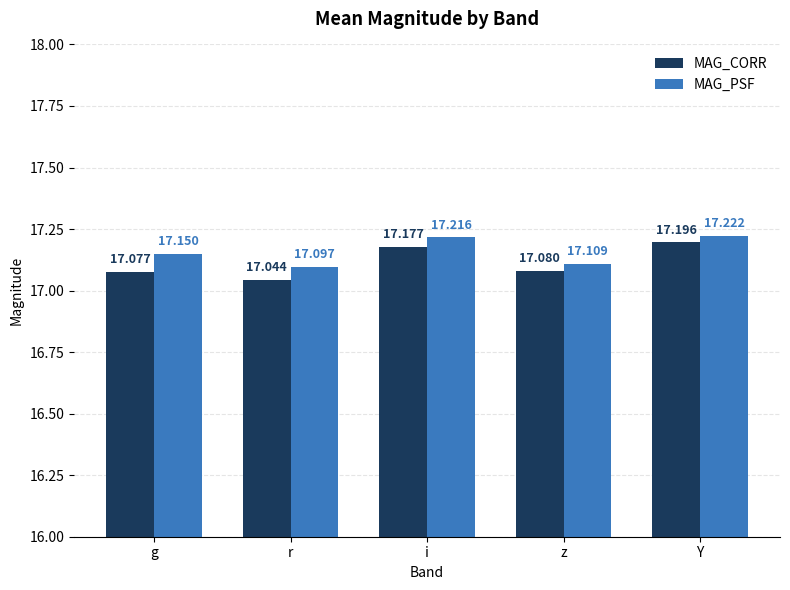

True or false: MAG_CORR has a value of 17.0 at r.

True